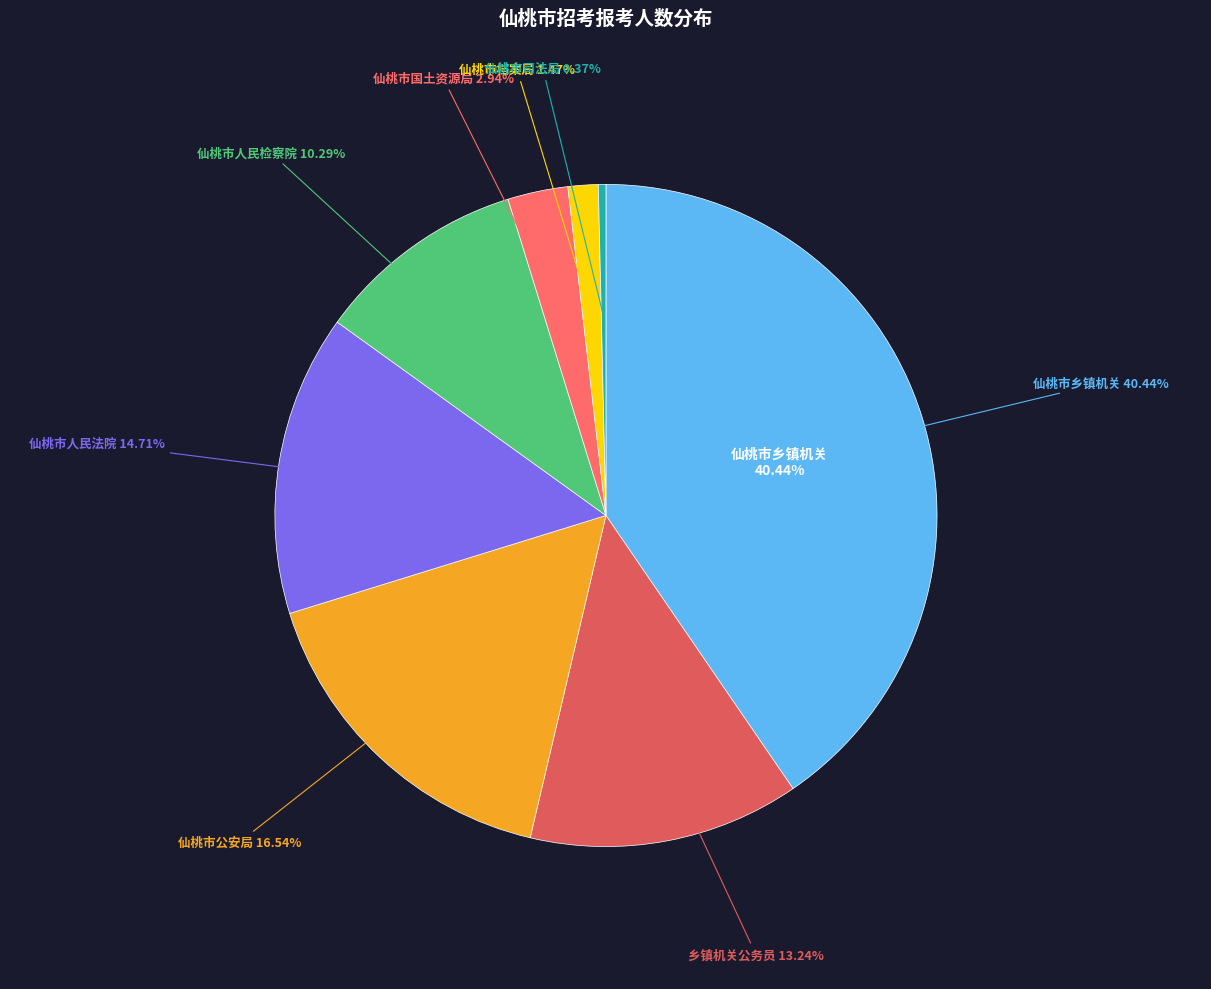

What is the ratio of the value at 乡镇机关公务员 to the value at 仙桃市档案局?

9.0